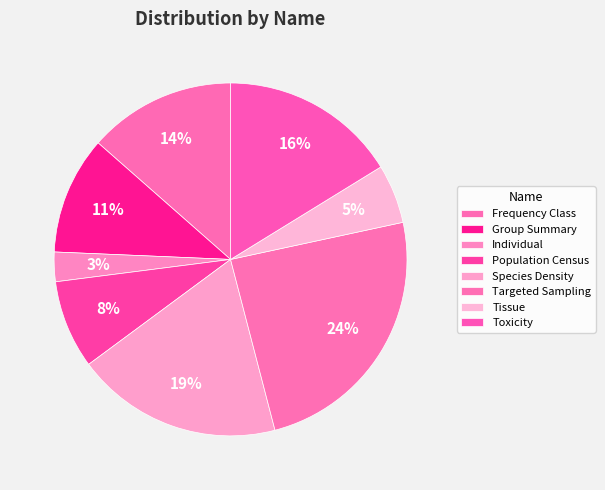

To the nearest percent, what is the average slice percentage?

12%